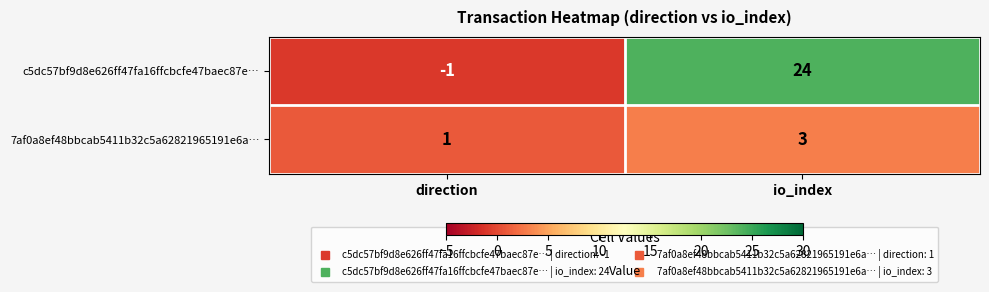

What is the smallest value displayed?

-1